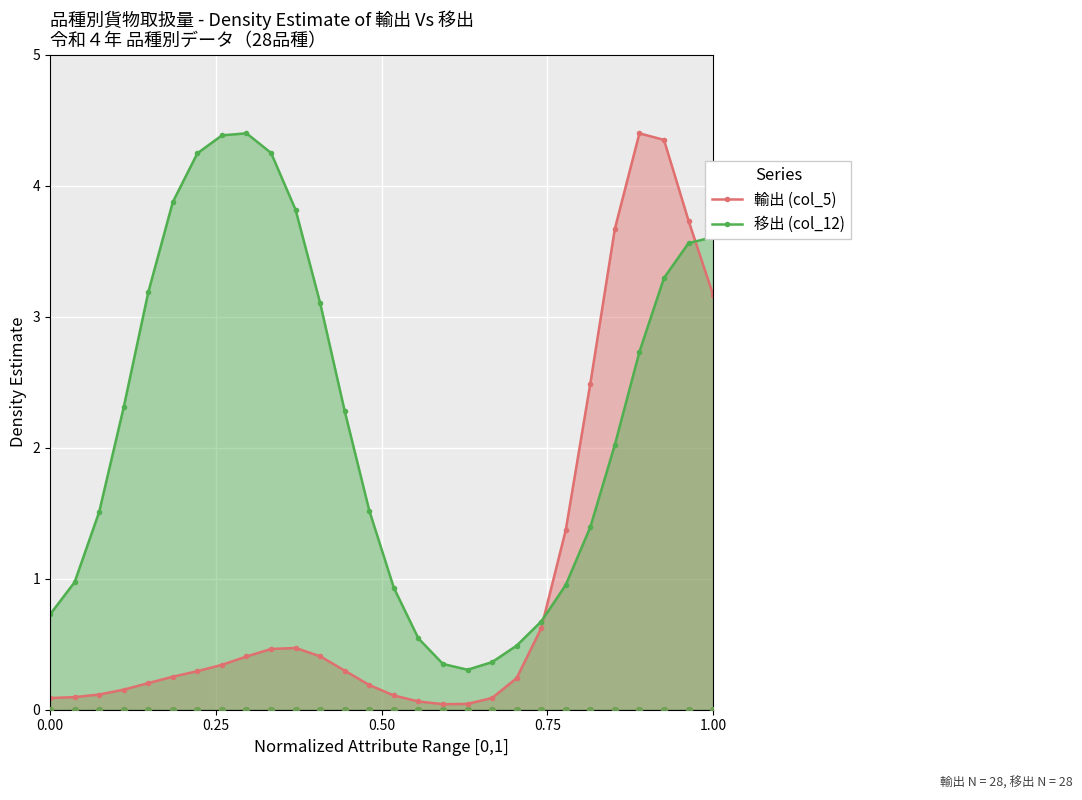

Which series reaches the maximum Y coordinate?

輸出 (col_5)